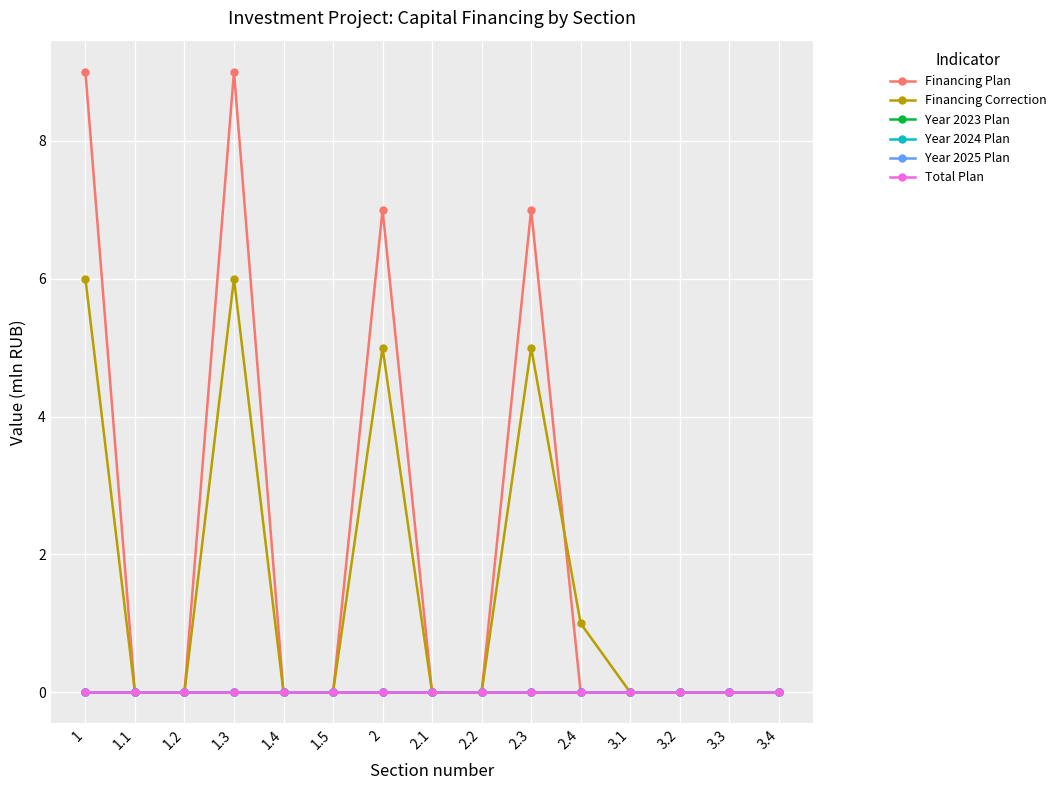

Is it true that Year 2025 Plan equals 0 at 1.5?

True